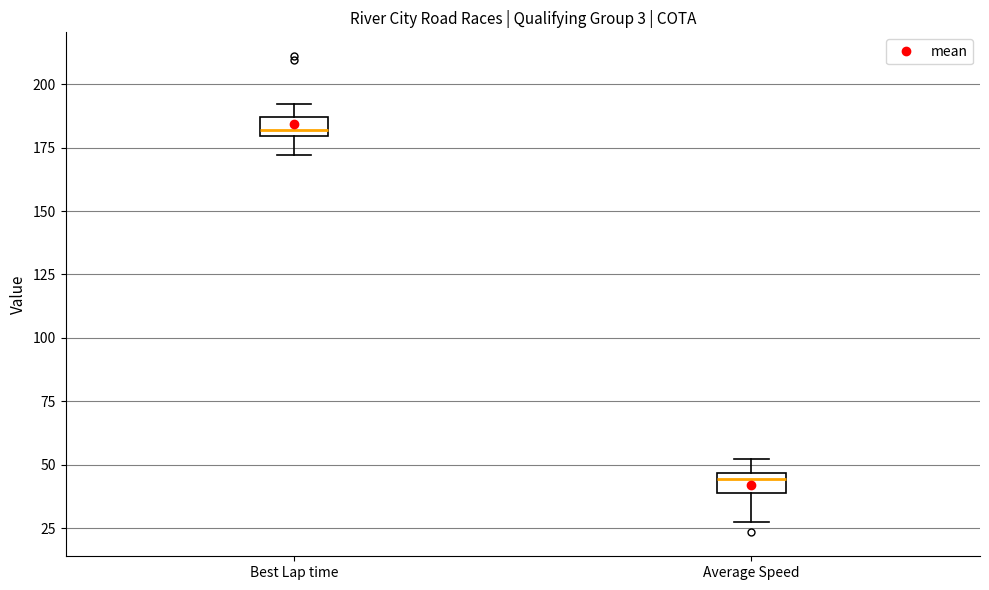

Reading left to right, read every box against the y-axis: the position of its median line, the range the box covers, and the ends of its whiskers. The values are not printed on the chart, so give them approximately, as read against the axis.

Best Lap time: median 180 (just above the box's lower edge), box 180 to 185, whiskers 170 to 190
Average Speed: median 45 (just below the box's upper edge), box 40 to 45, whiskers 25 to 50